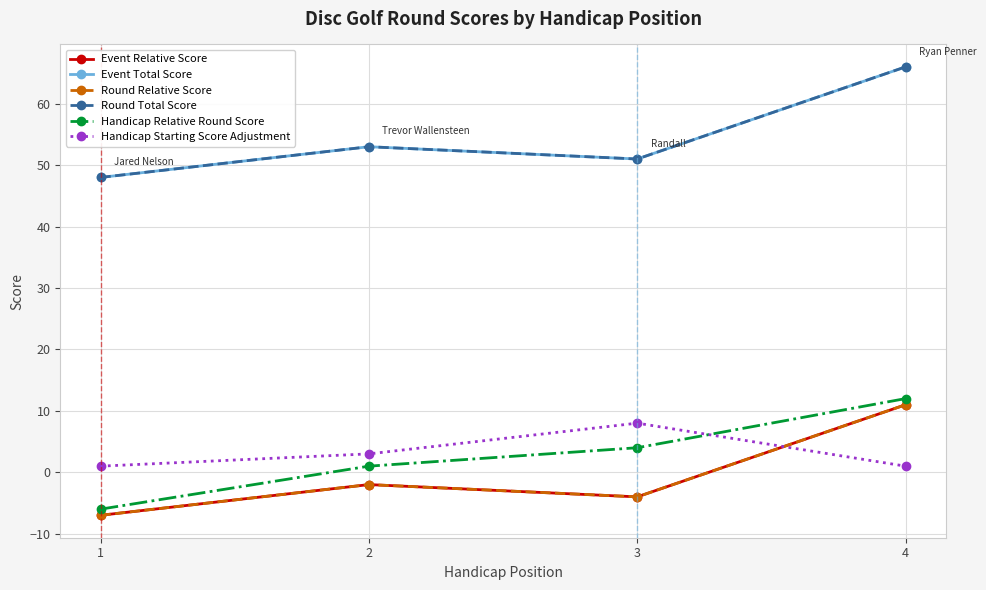

What is the value of the Round Total Score point at the 2nd from the left?

53